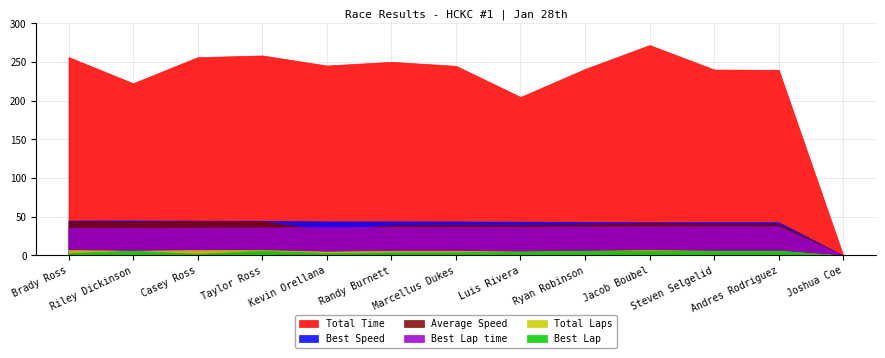

The Best Lap series shows 4.0 at Randy Burnett. True or false?

True